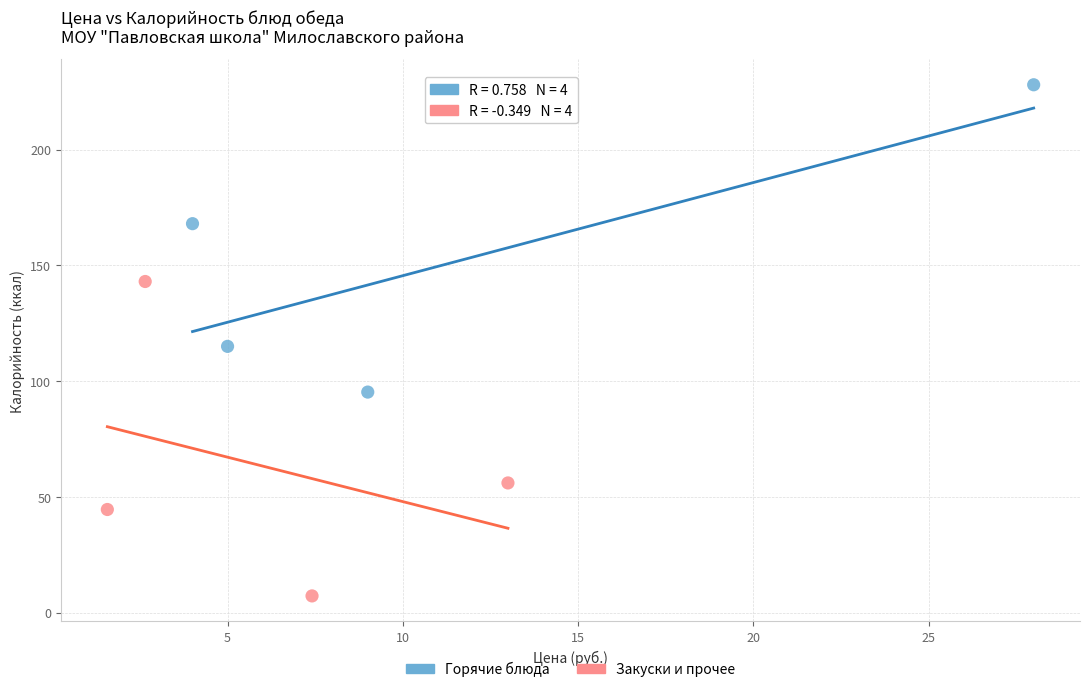

Which series reaches the minimum Y coordinate?

Закуски и прочее